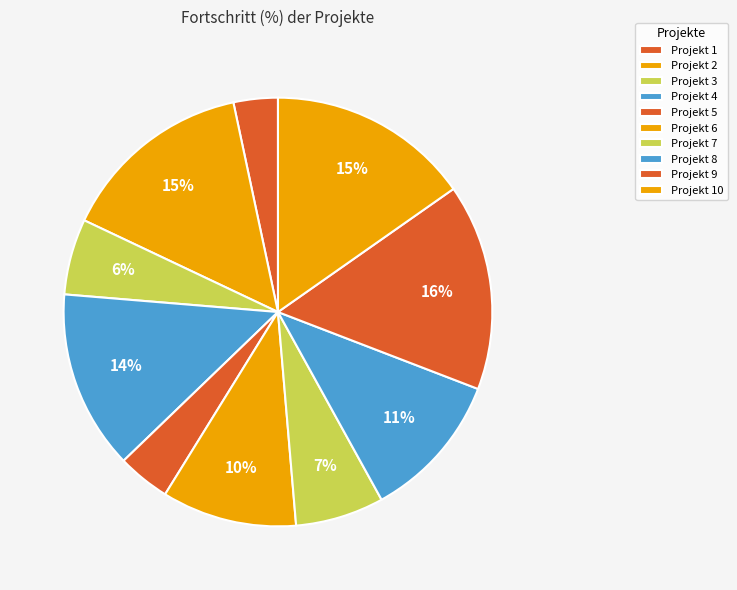

How many slices are in this pie chart?

10